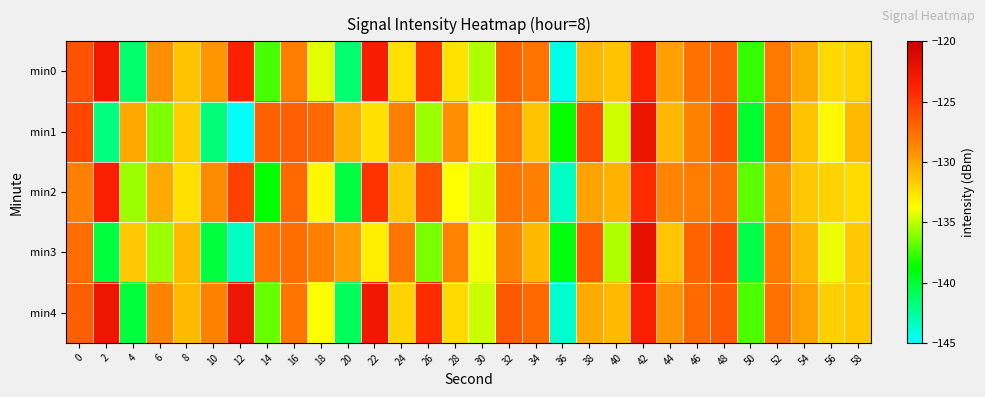

What is the total value across all series at 52?

-640.7